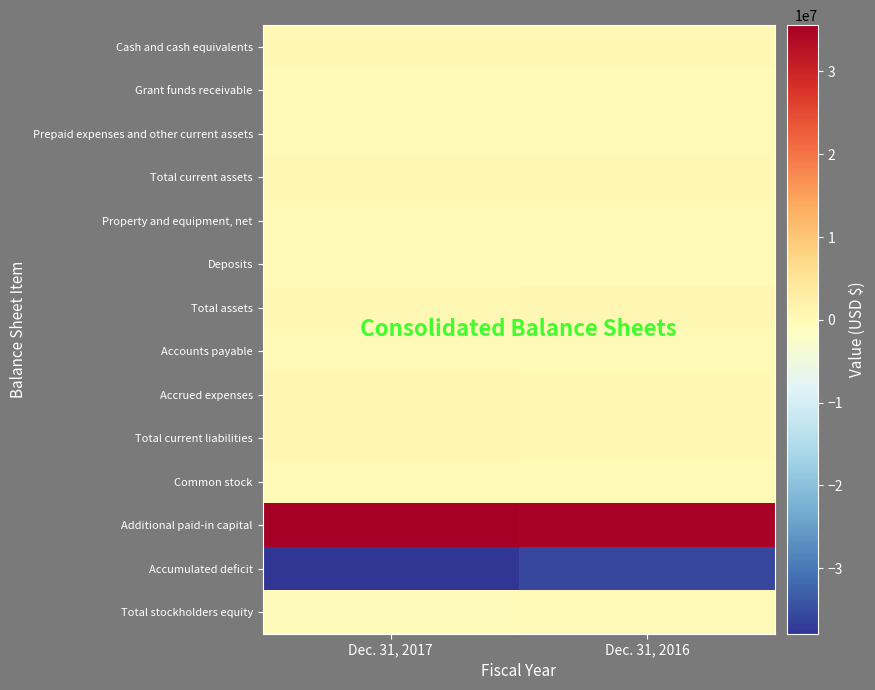

How many distinct data groups are displayed?

14